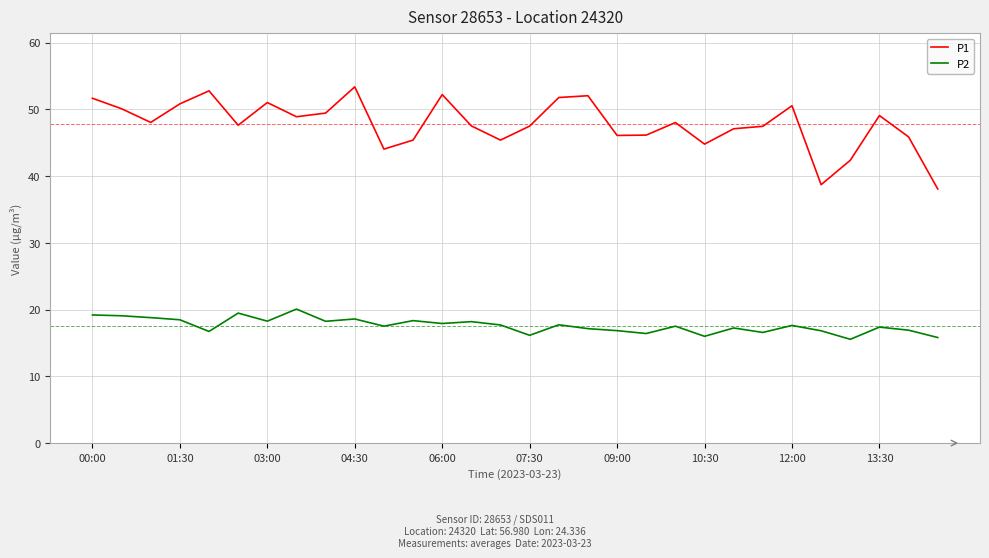

Which series has the widest spread of values?

P1